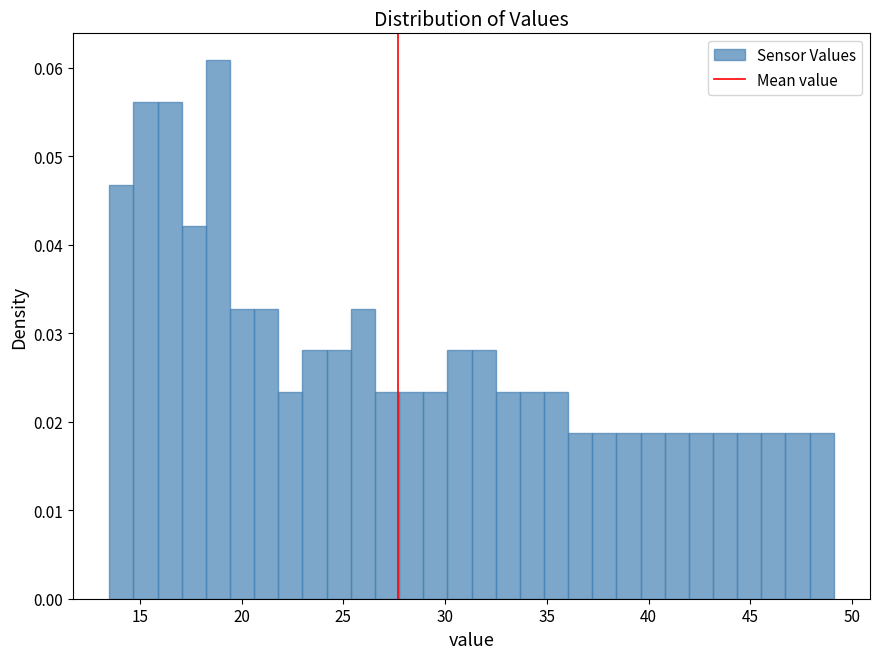

Around what value on the x-axis is the tallest bar? Give the approximate position of its centre, as read against the axis.

19.0